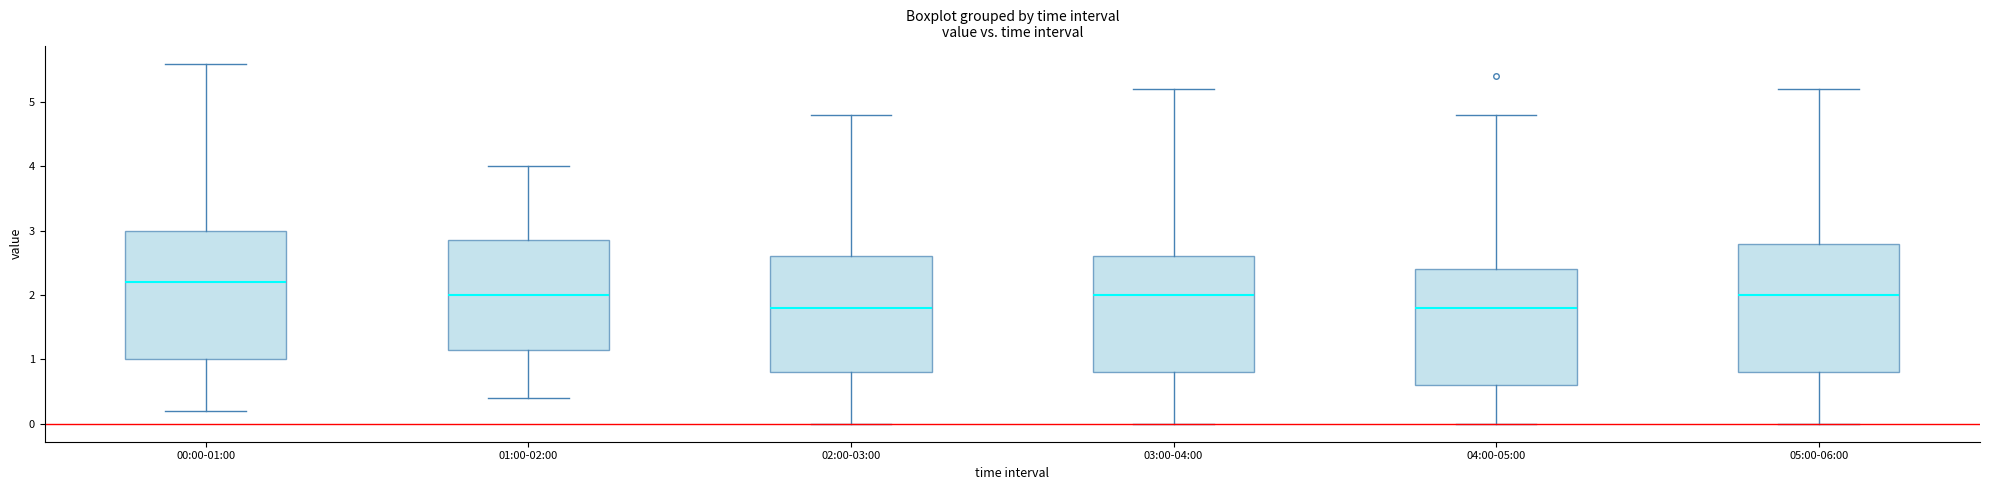

Which box's median line is the highest?

00:00-01:00